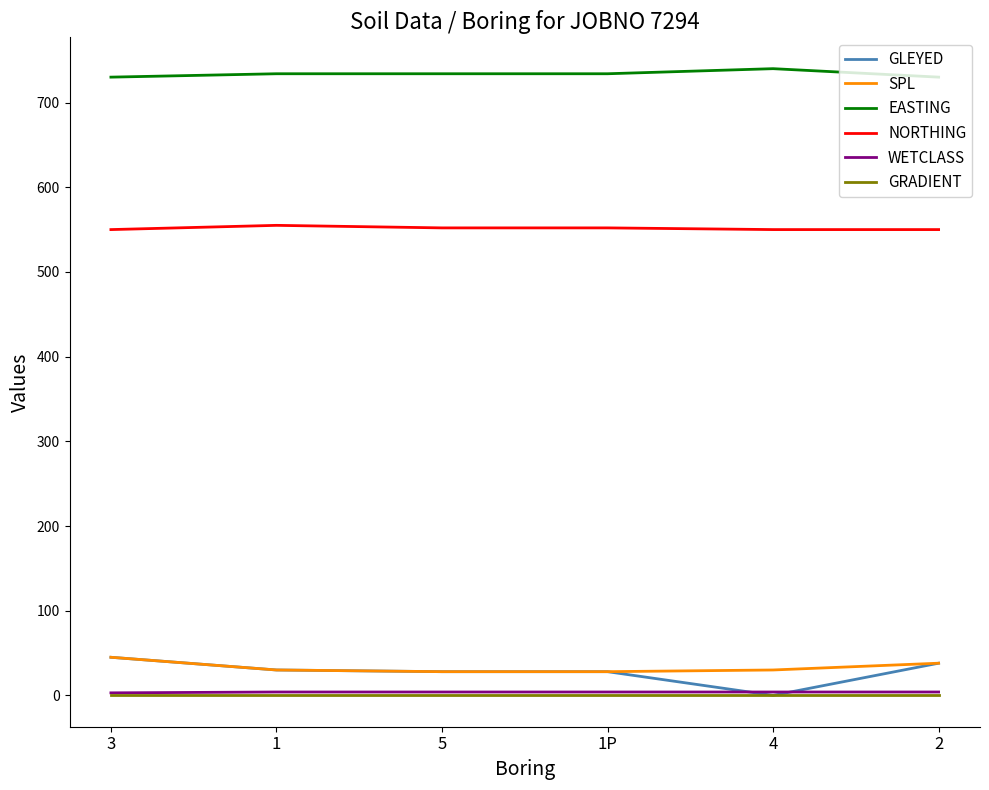

True or false: EASTING and GLEYED intersect in this chart.

False